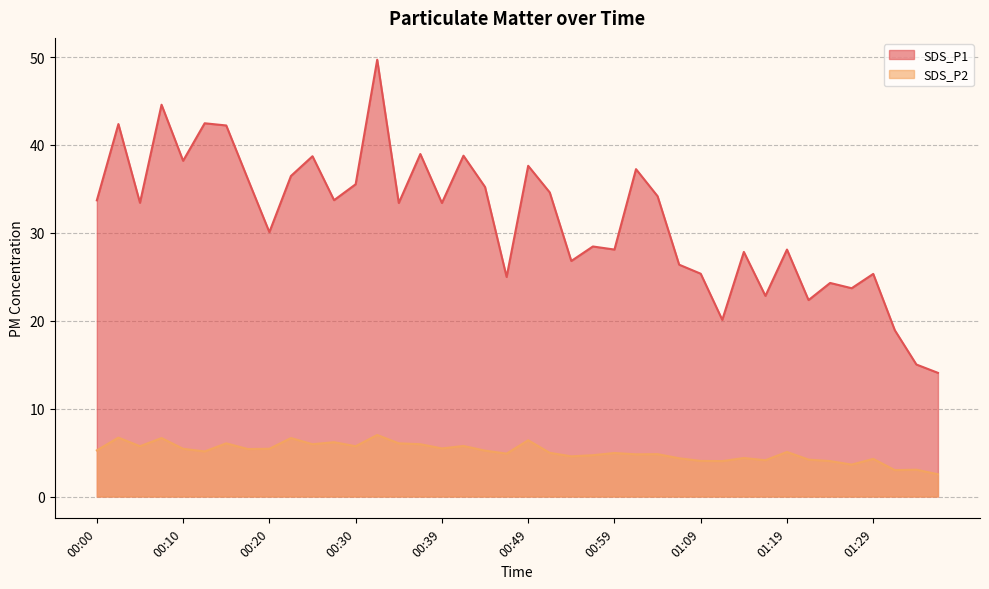

At which label does SDS_P2 reach its peak?

00:32